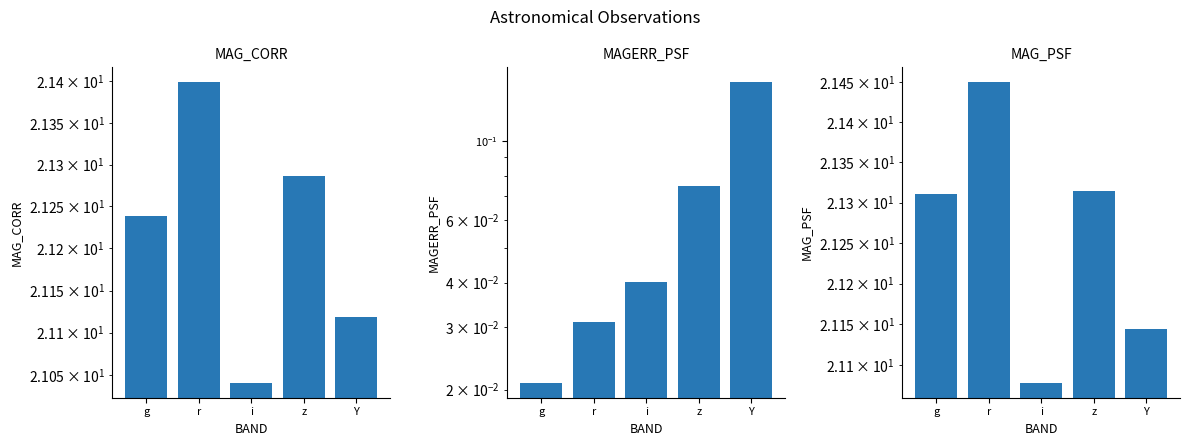

Is it true that MAG_CORR equals 35.5 at i?

False